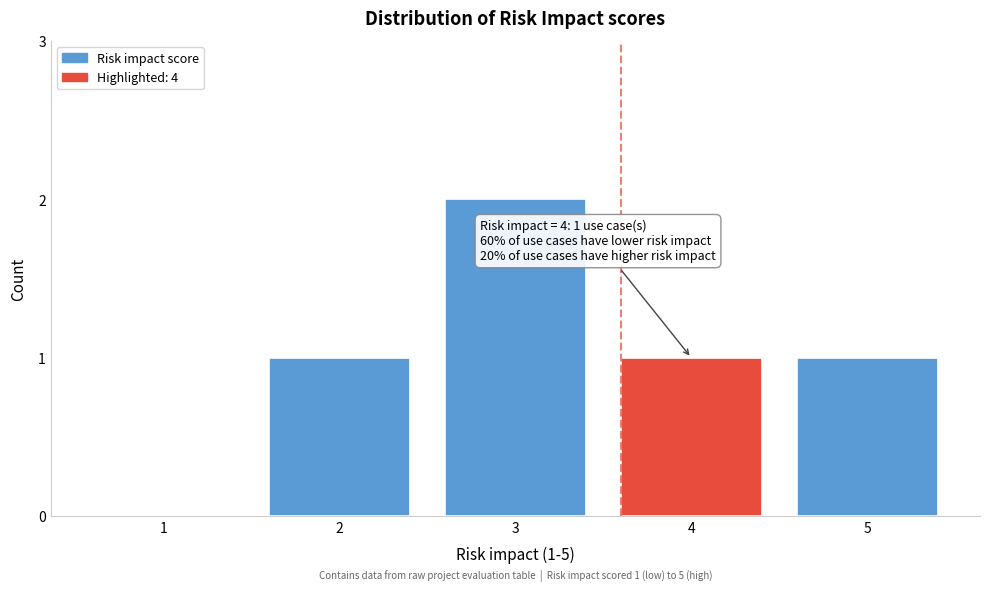

Reading left to right, extract all data points from this chart.

1=0	2=1	3=2	4=1	5=1